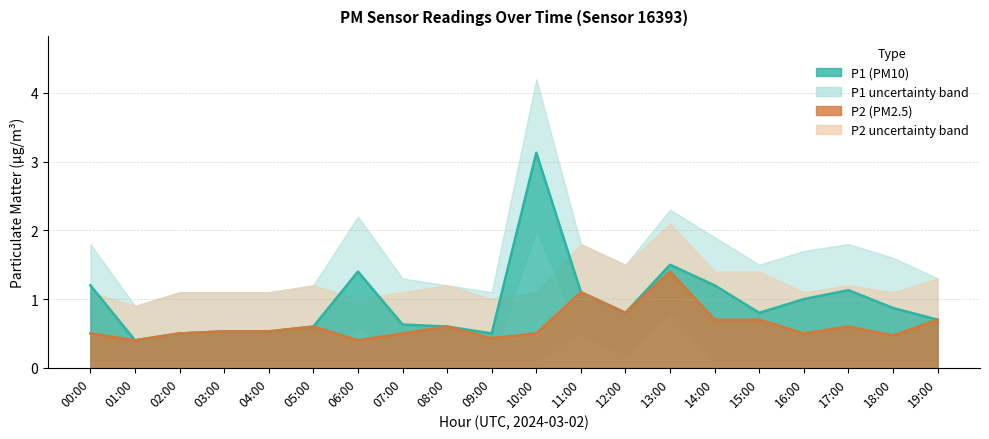

How many interior local valleys does the P2 series have?

6